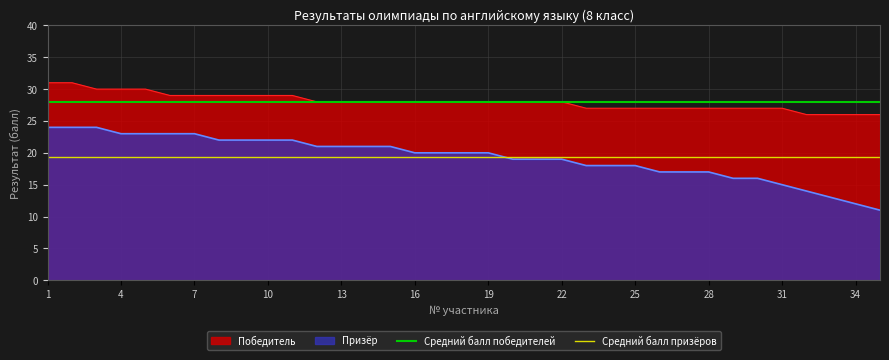

Which series has the largest total across all categories?

Средний балл победителей